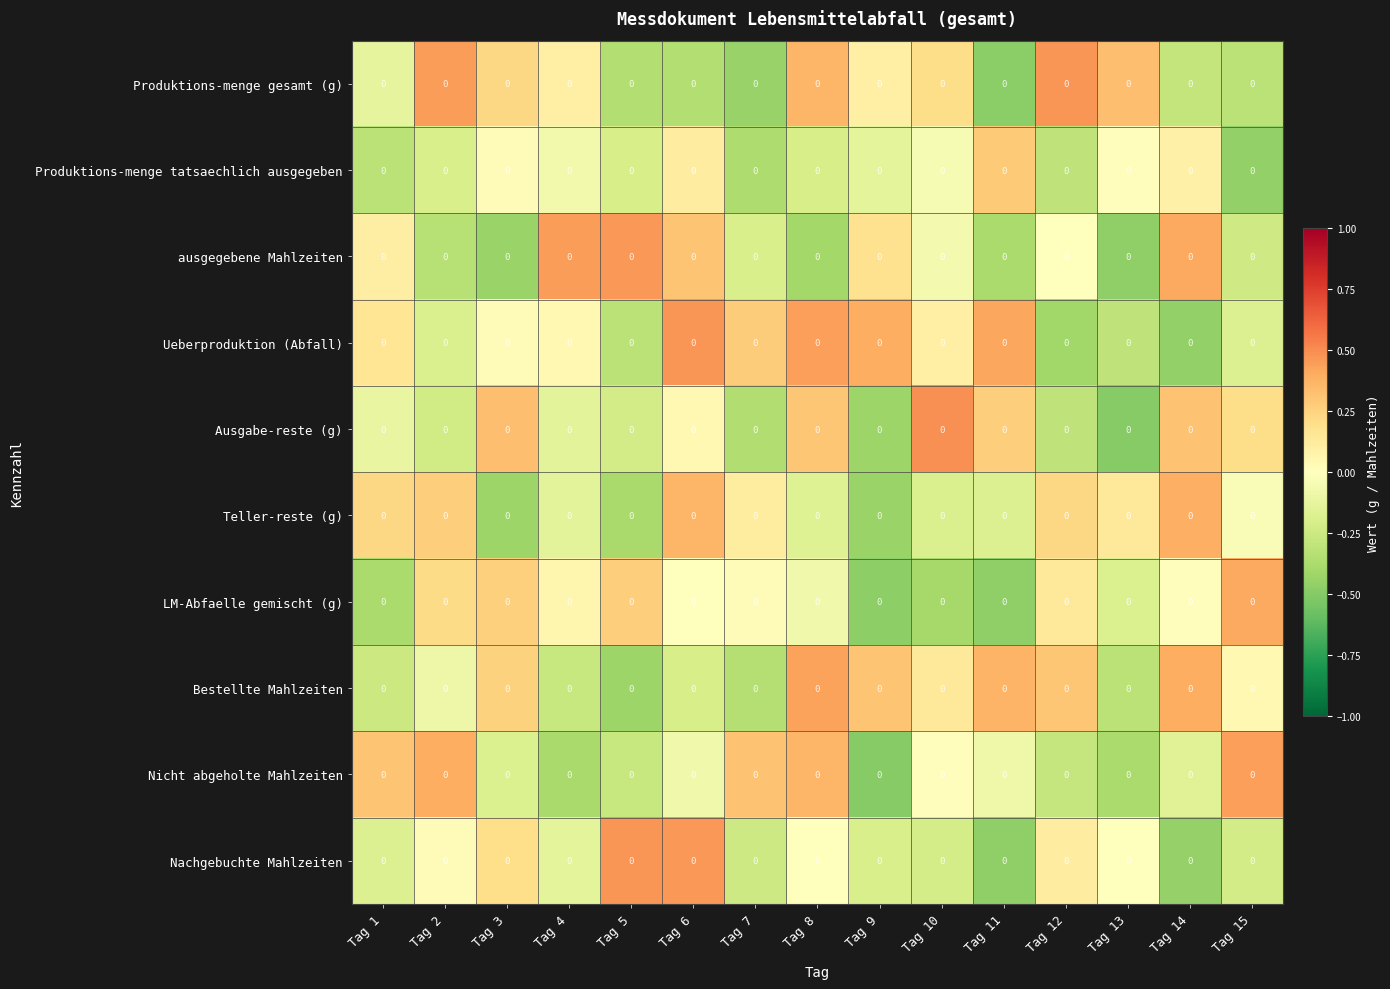

What is the sum of all Nachgebuchte Mahlzeiten values?

-0.8